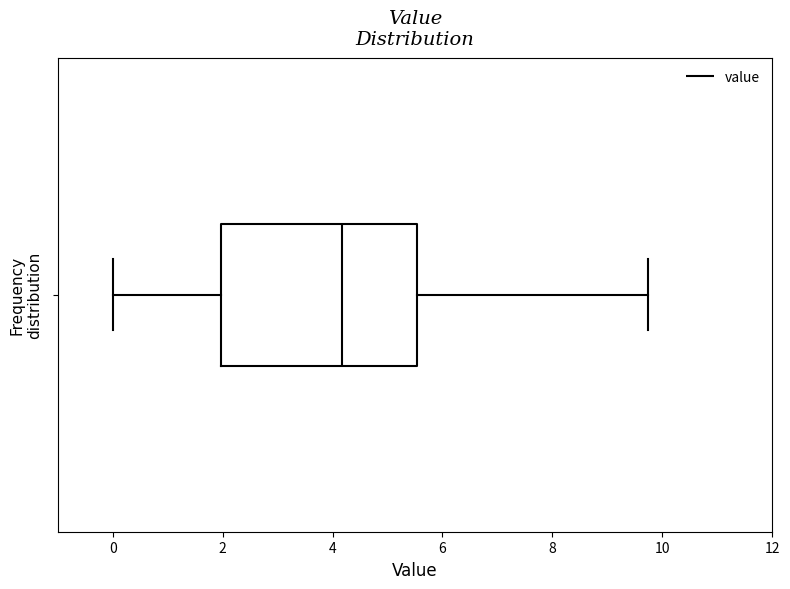

Read this box plot against the x-axis: the position of the median line, the range covered by the box, and the ends of both whiskers. The values are not printed on the chart, so give them approximately, as read against the axis.

median 4.2, box 2.0 to 5.6, whiskers 0.0 to 9.8